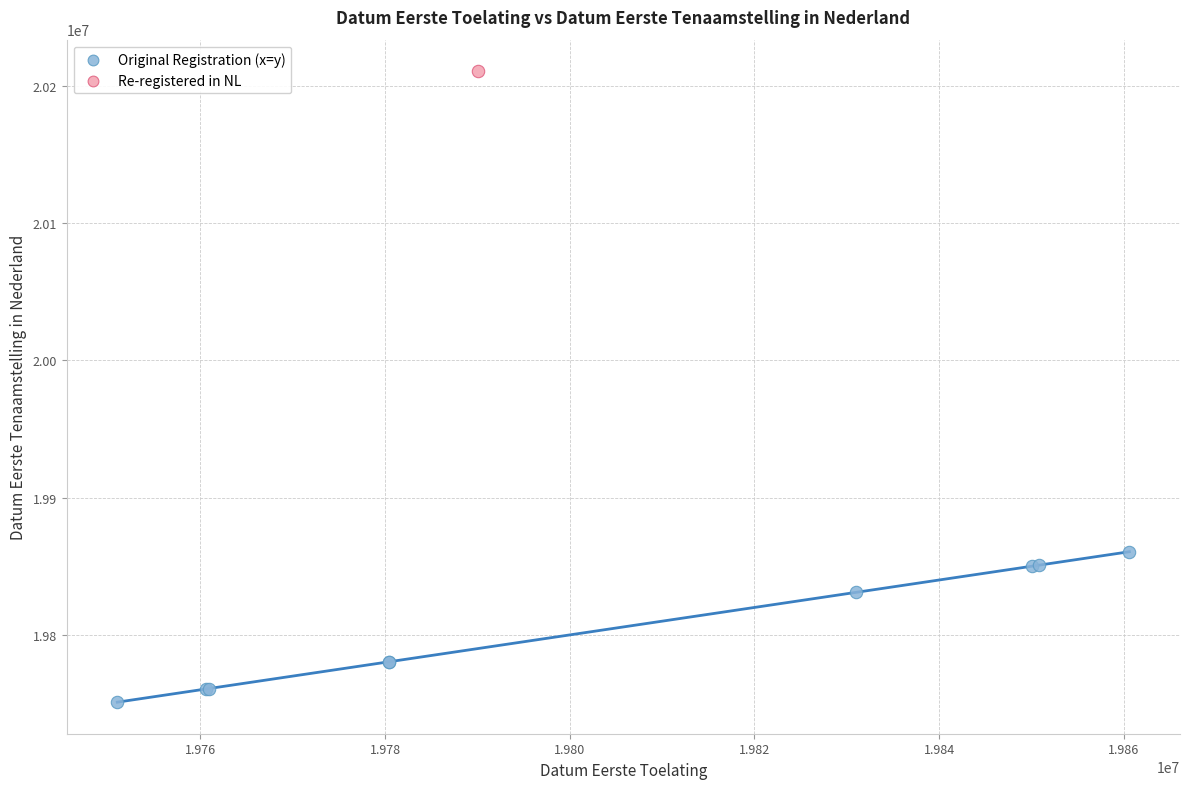

What are all the series names shown in the legend?

Original Registration (x=y), Re-registered in NL